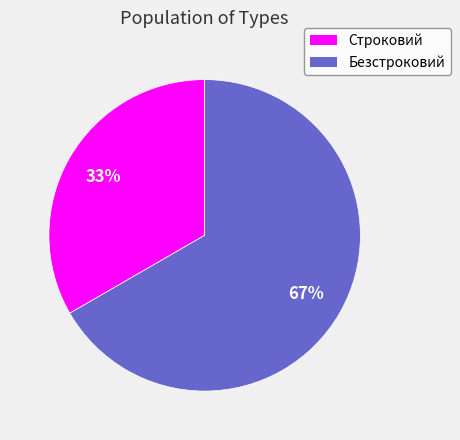

Which slice represents more than half of the pie?

Безстроковий